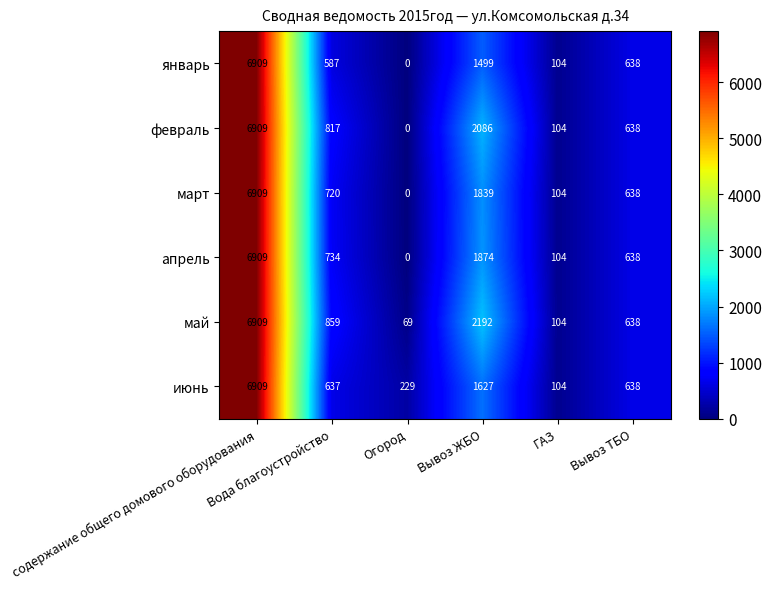

What is the difference between the maximum and minimum values in the май series?

6840